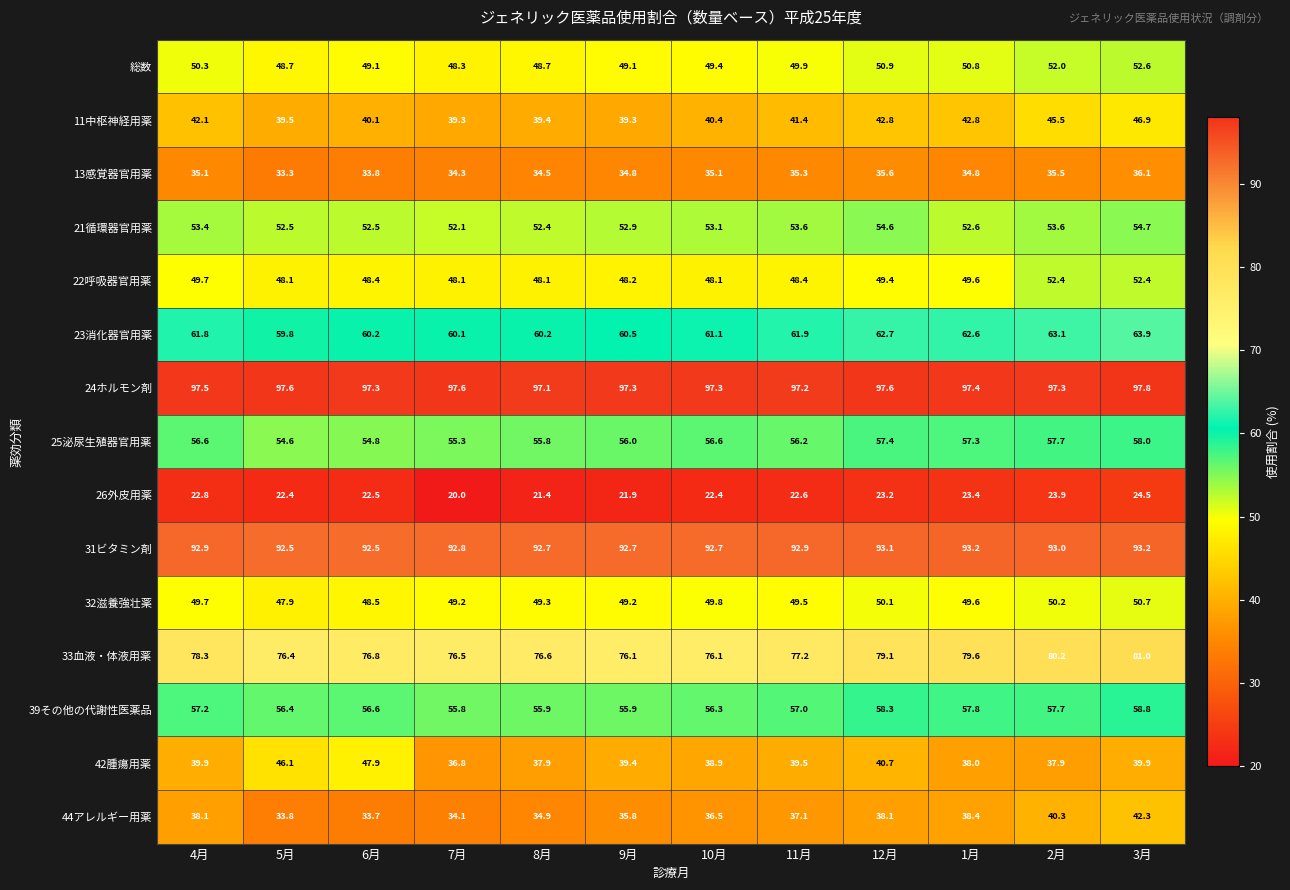

Rank the series at 5月 from highest to lowest value.

24ホルモン剤, 31ビタミン剤, 33血液・体液用薬, 23消化器官用薬, 39その他の代謝性医薬品, 25泌尿生殖器官用薬, 21循環器官用薬, 総数, 22呼吸器官用薬, 32滋養強壮薬, 42腫瘍用薬, 11中枢神経用薬, 44アレルギー用薬, 13感覚器官用薬, 26外皮用薬